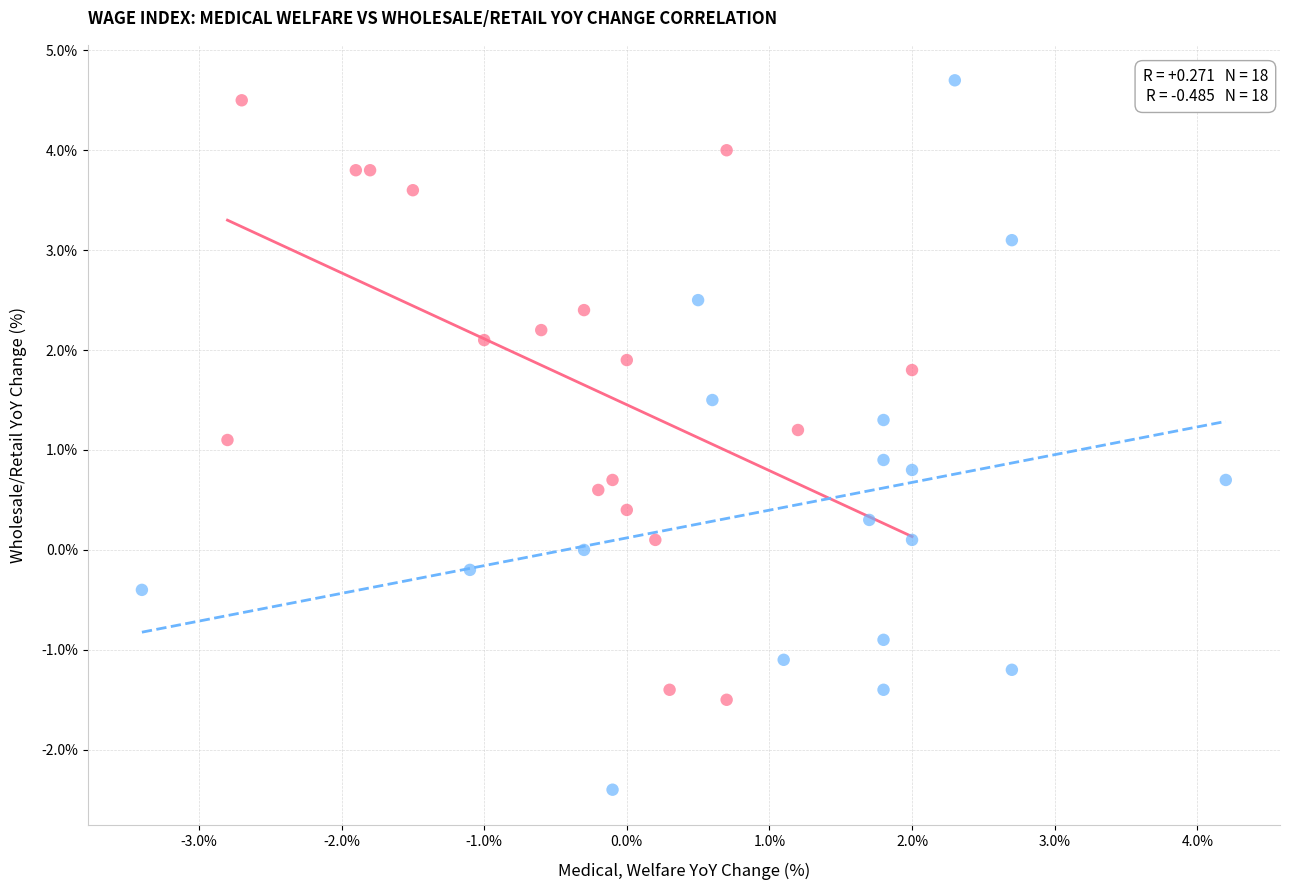

Which series contains the lowest Y value?

Manufacturing (製造業)